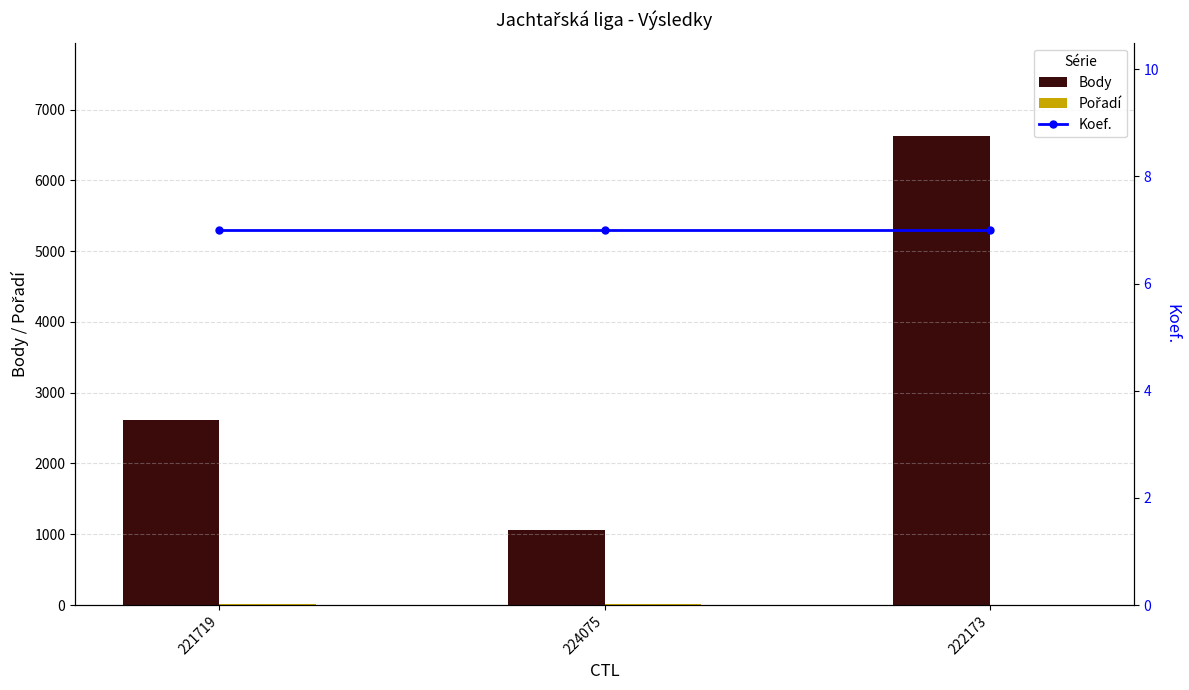

Reading right to left, what are all the values shown in this chart?

Body: 6623	1065	2618
Pořadí: 2	8	8
Koef.: 7	7	7